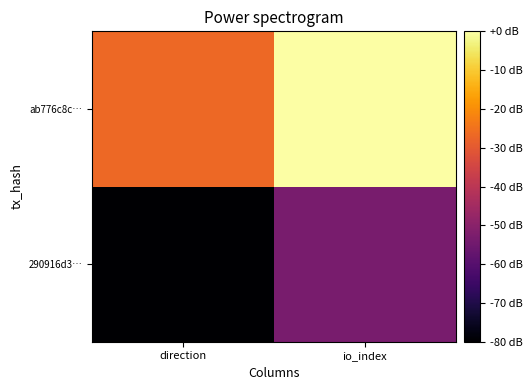

How many series are shown in this chart?

2